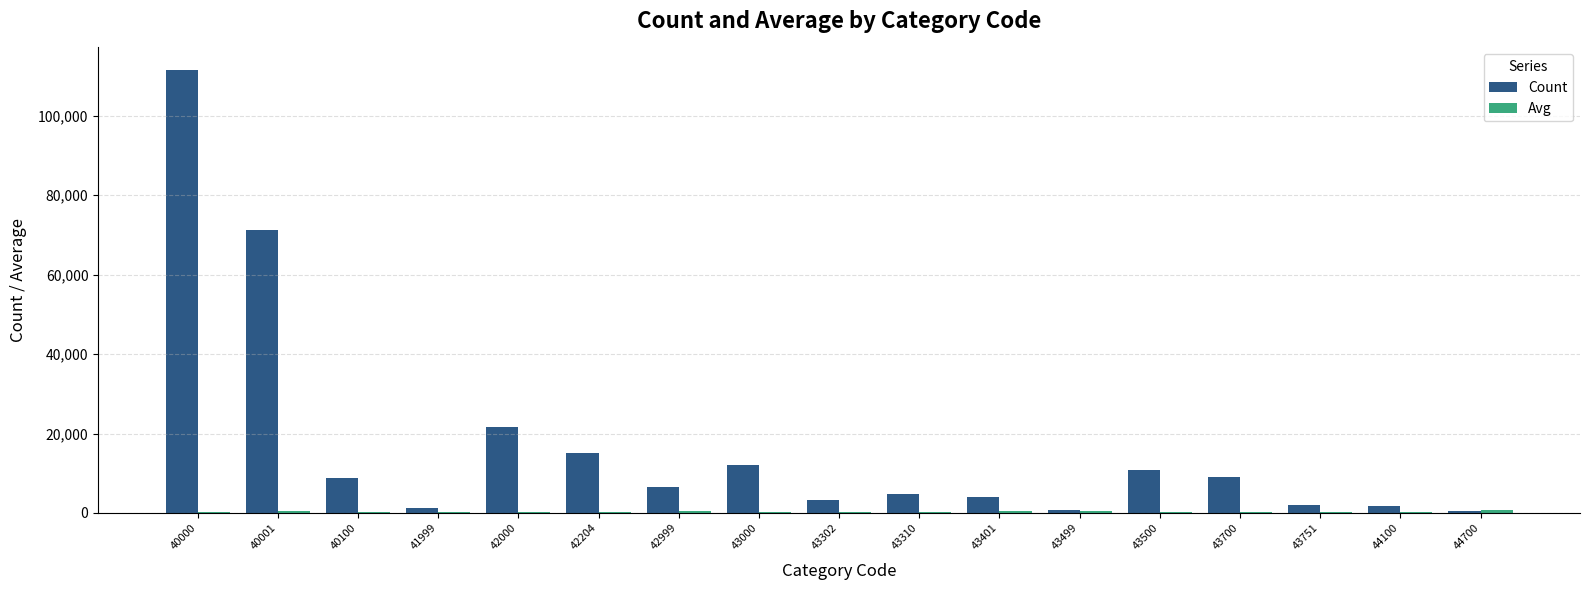

At which label is Count closest to 56055?

40001